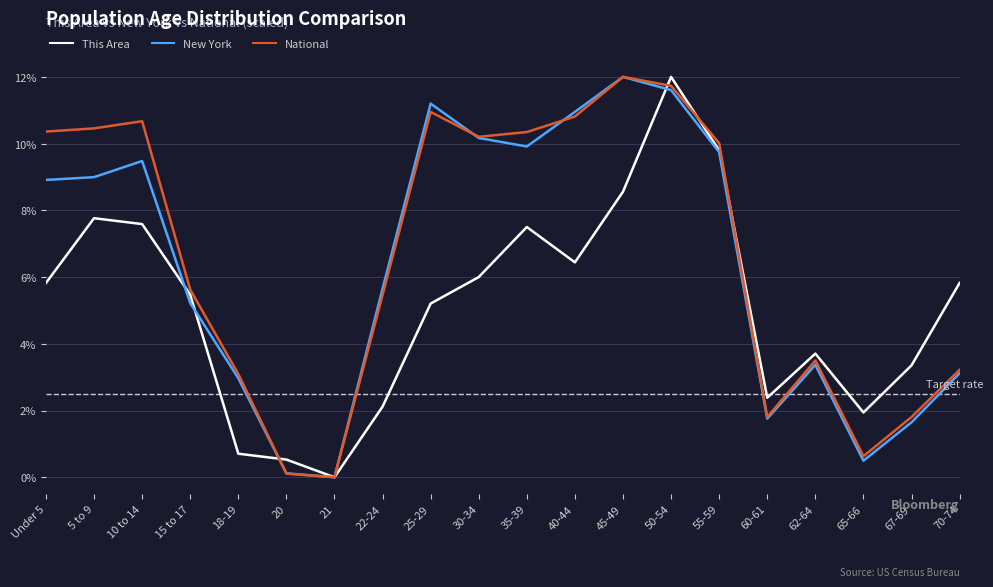

Between 15 to 17 and 62-64, which series saw the biggest shift?

National